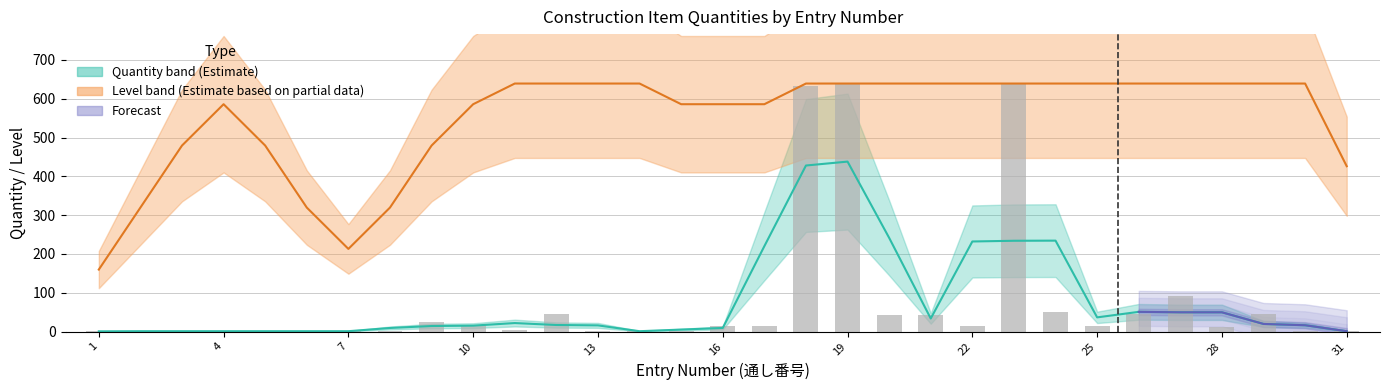

Is it true that the value at 8 is 1.8?

False